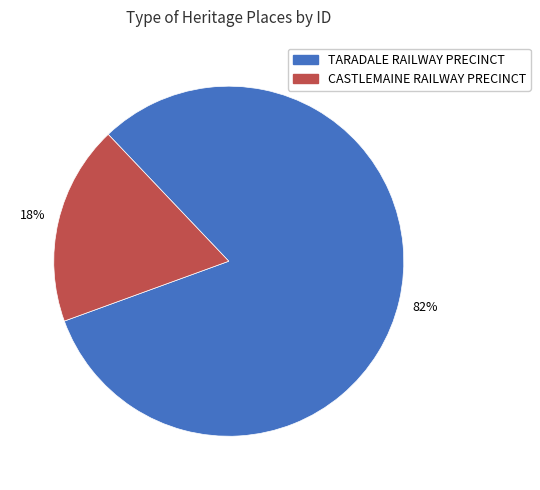

The TARADALE RAILWAY PRECINCT slice represents 89% of the pie. True or false?

False